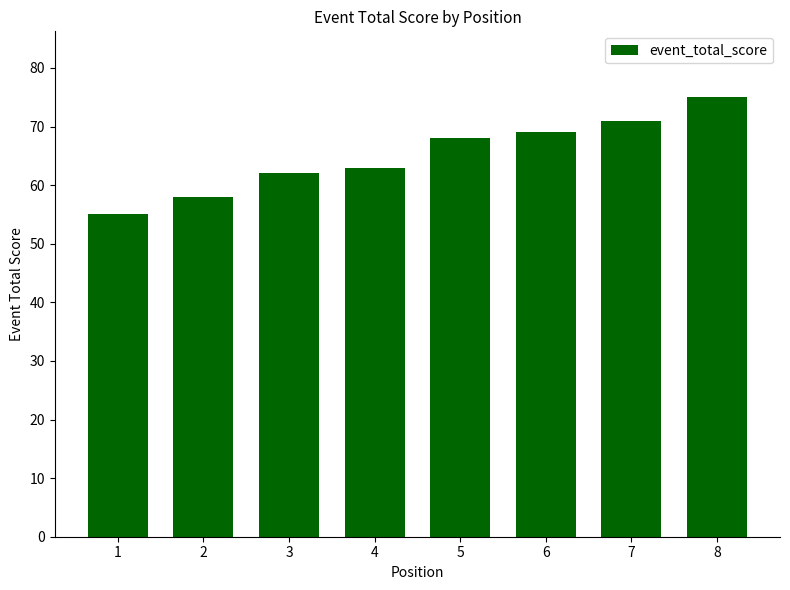

How many bars are there in total?

8